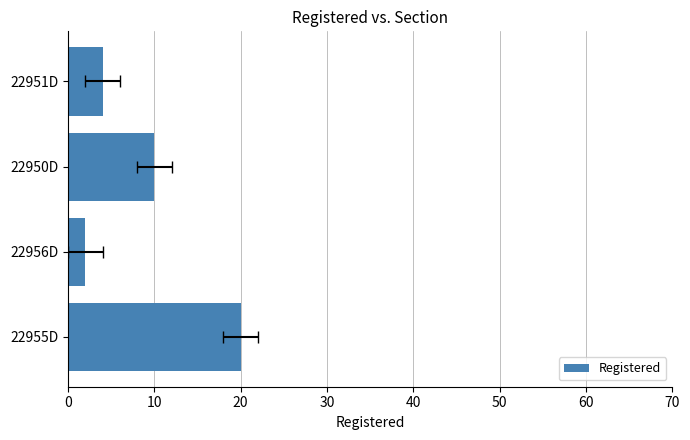

What is the difference between the maximum and minimum values?

18